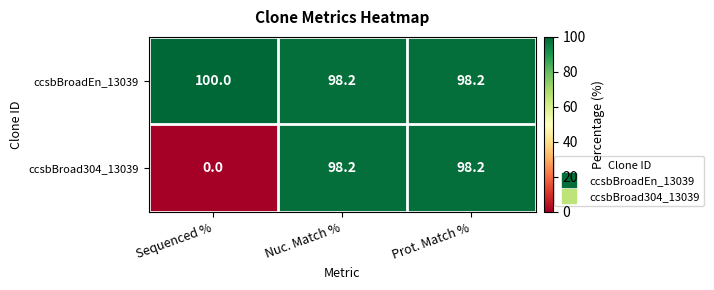

Which series has the largest total across all categories?

ccsbBroadEn_13039